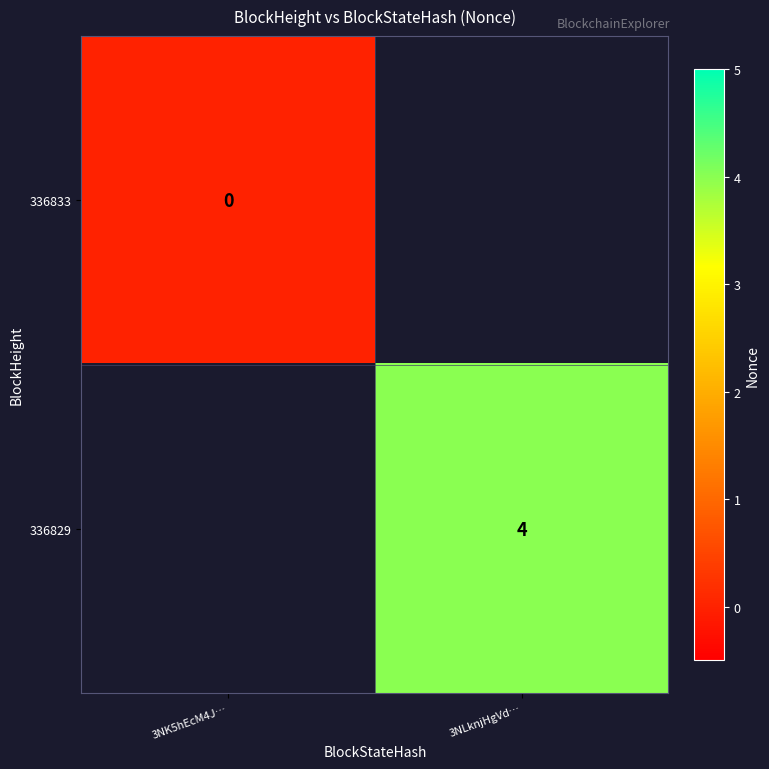

The 336829 series shows 6 at 3NLknjHgVd…. True or false?

False